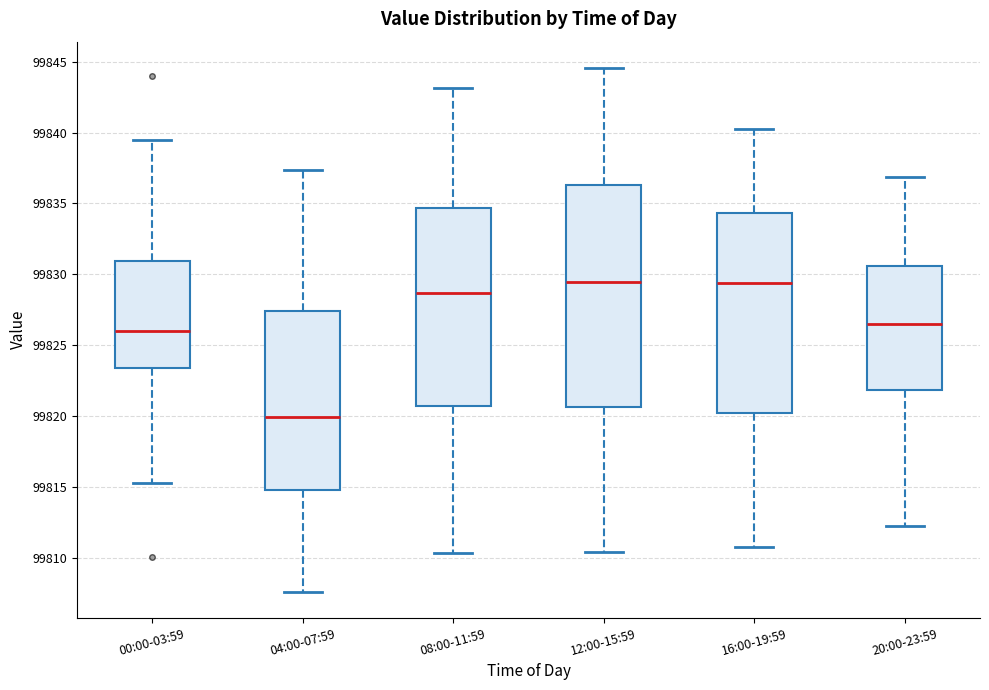

Reading left to right, read every box against the y-axis: the position of its median line, the range the box covers, and the ends of its whiskers. The values are not printed on the chart, so give them approximately, as read against the axis.

00:00-03:59: median 99826.0, box 99823.5 to 99831.0, whiskers 99815.5 to 99839.5
04:00-07:59: median 99820.0, box 99815.0 to 99827.5, whiskers 99807.5 to 99837.5
08:00-11:59: median 99828.5, box 99821.0 to 99834.5, whiskers 99810.5 to 99843.0
12:00-15:59: median 99829.5, box 99820.5 to 99836.5, whiskers 99810.5 to 99844.5
16:00-19:59: median 99829.5, box 99820.0 to 99834.5, whiskers 99811.0 to 99840.0
20:00-23:59: median 99826.5, box 99822.0 to 99830.5, whiskers 99812.0 to 99837.0